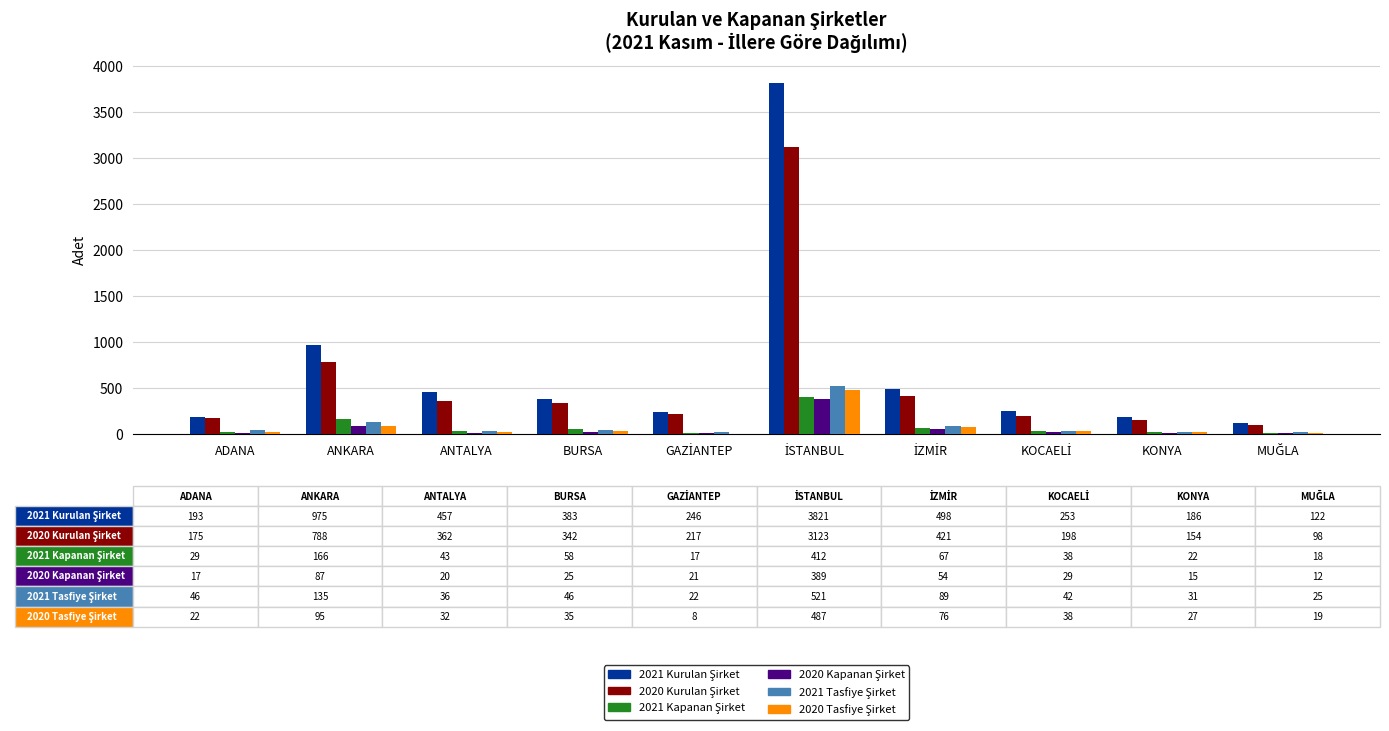

Reading left to right, what are all the values shown in this chart?

2021 Kurulan Şirket: ADANA=193	ANKARA=975	ANTALYA=457	BURSA=383	GAZİANTEP=246	İSTANBUL=3821	İZMİR=498	KOCAELİ=253	KONYA=186	MUĞLA=122
2020 Kurulan Şirket: ADANA=175	ANKARA=788	ANTALYA=362	BURSA=342	GAZİANTEP=217	İSTANBUL=3123	İZMİR=421	KOCAELİ=198	KONYA=154	MUĞLA=98
2021 Kapanan Şirket: ADANA=29	ANKARA=166	ANTALYA=43	BURSA=58	GAZİANTEP=17	İSTANBUL=412	İZMİR=67	KOCAELİ=38	KONYA=22	MUĞLA=18
2020 Kapanan Şirket: ADANA=17	ANKARA=87	ANTALYA=20	BURSA=25	GAZİANTEP=21	İSTANBUL=389	İZMİR=54	KOCAELİ=29	KONYA=15	MUĞLA=12
2021 Tasfiye Şirket: ADANA=46	ANKARA=135	ANTALYA=36	BURSA=46	GAZİANTEP=22	İSTANBUL=521	İZMİR=89	KOCAELİ=42	KONYA=31	MUĞLA=25
2020 Tasfiye Şirket: ADANA=22	ANKARA=95	ANTALYA=32	BURSA=35	GAZİANTEP=8	İSTANBUL=487	İZMİR=76	KOCAELİ=38	KONYA=27	MUĞLA=19